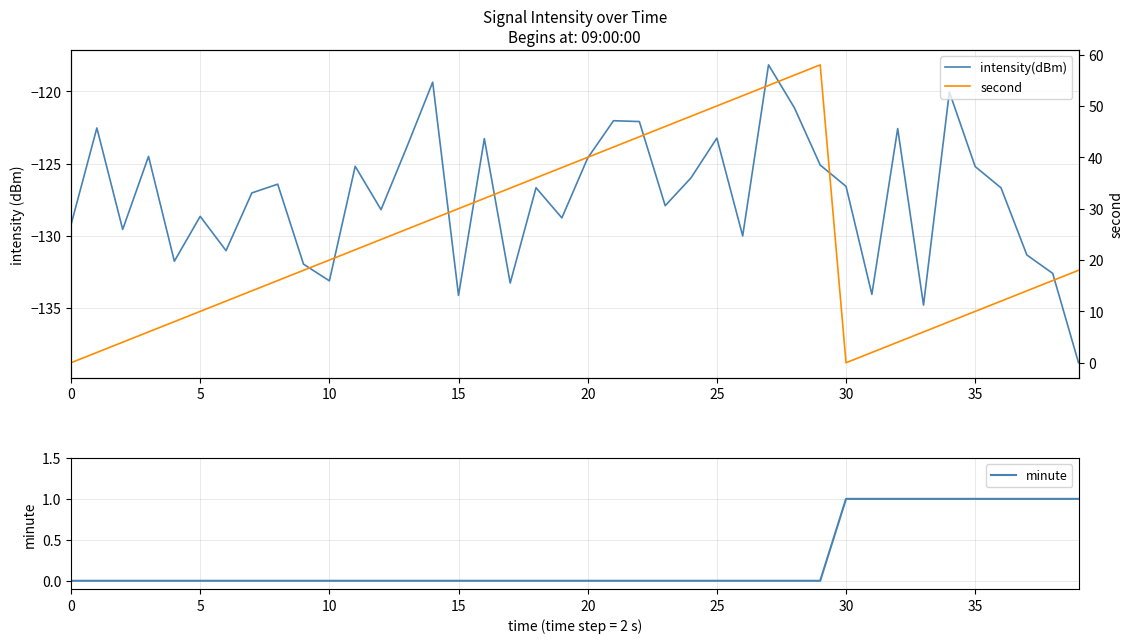

At how many categories does at least one series exceed -14?

40